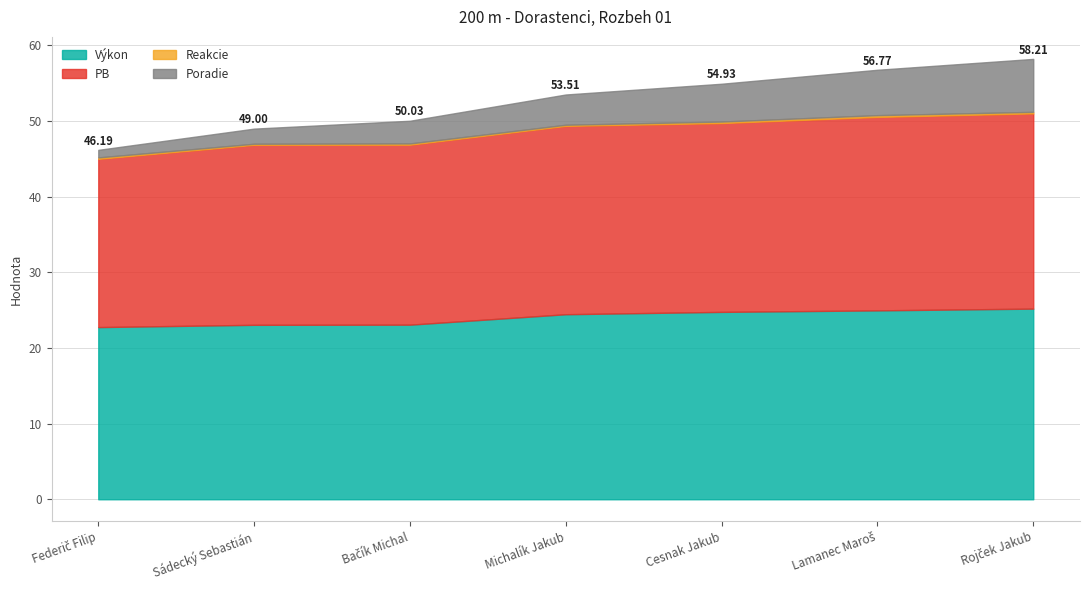

Count the number of data series in this chart.

5